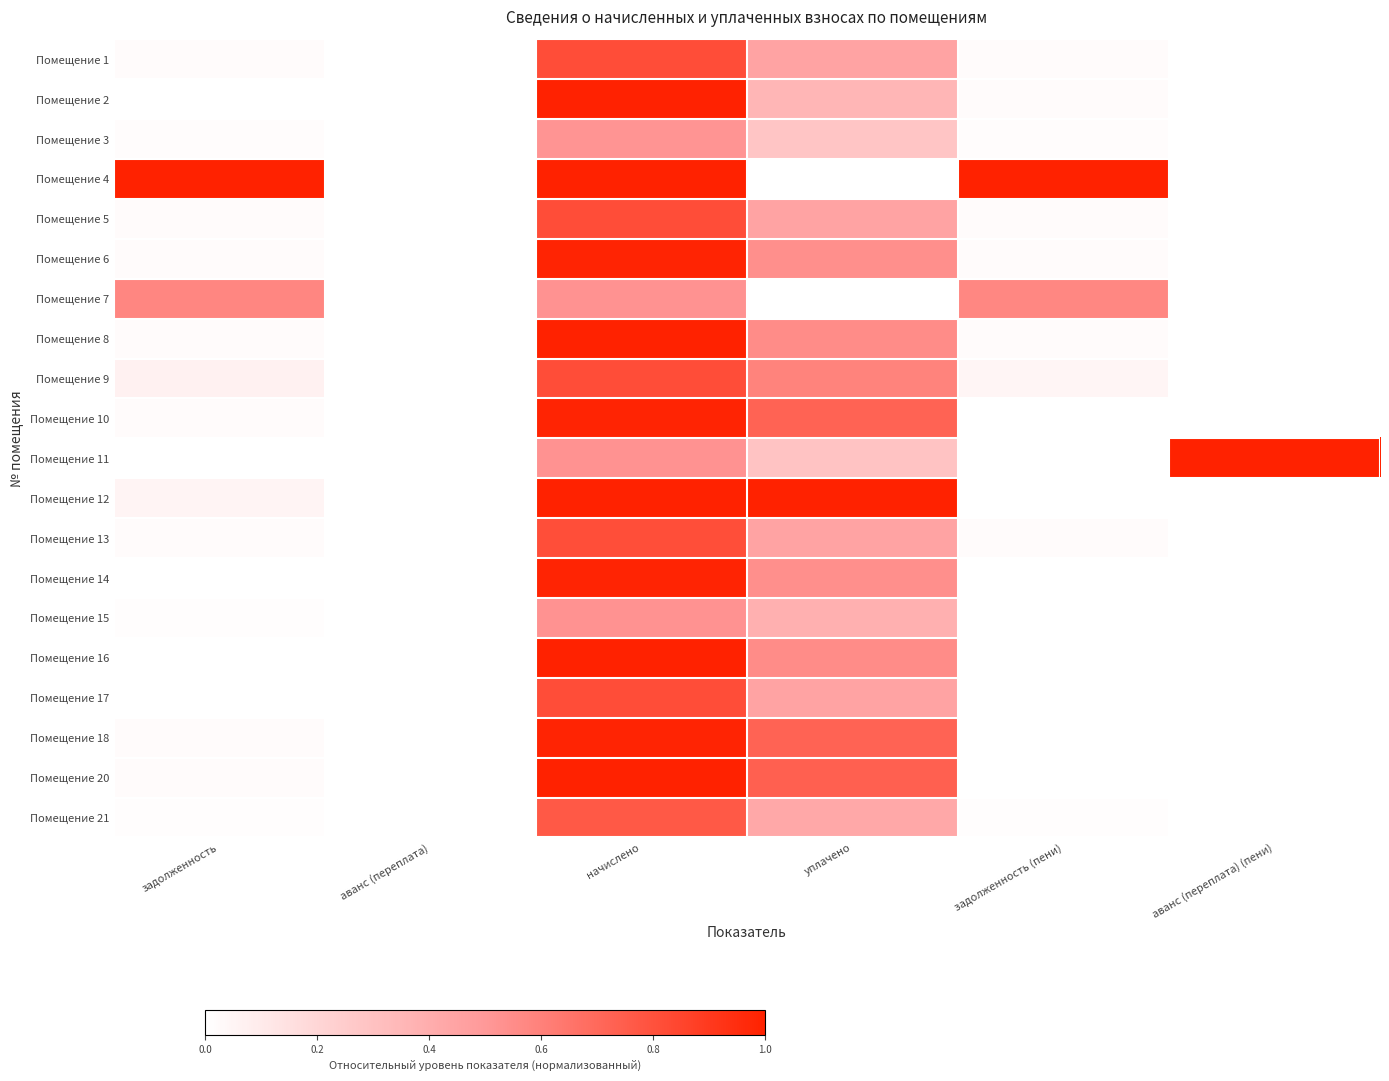

Which has a higher value, аванс (переплата) (пени) or задолженность (пени)?

задолженность (пени)